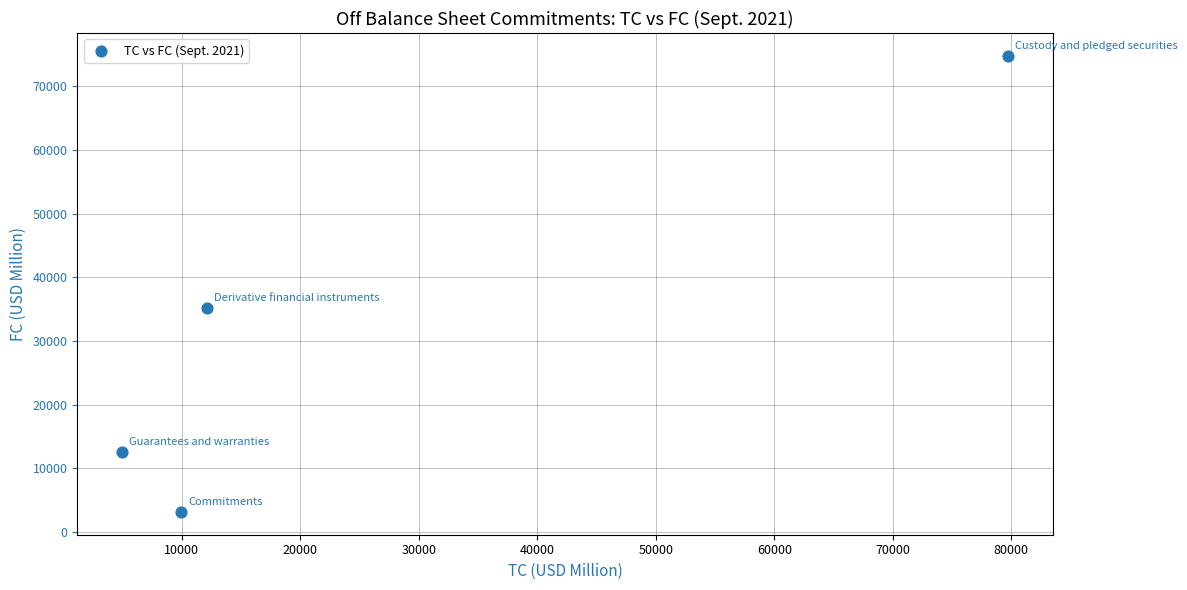

What Y value in the scatter plot is closest to 38968?

35239.2